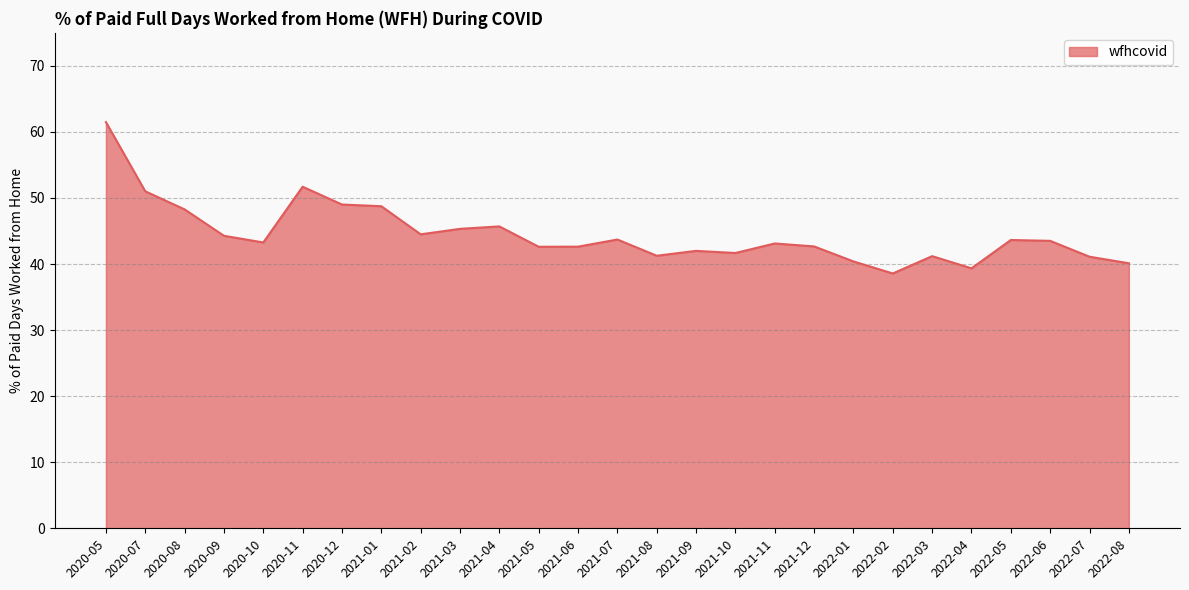

Count the number of categories in the chart.

27